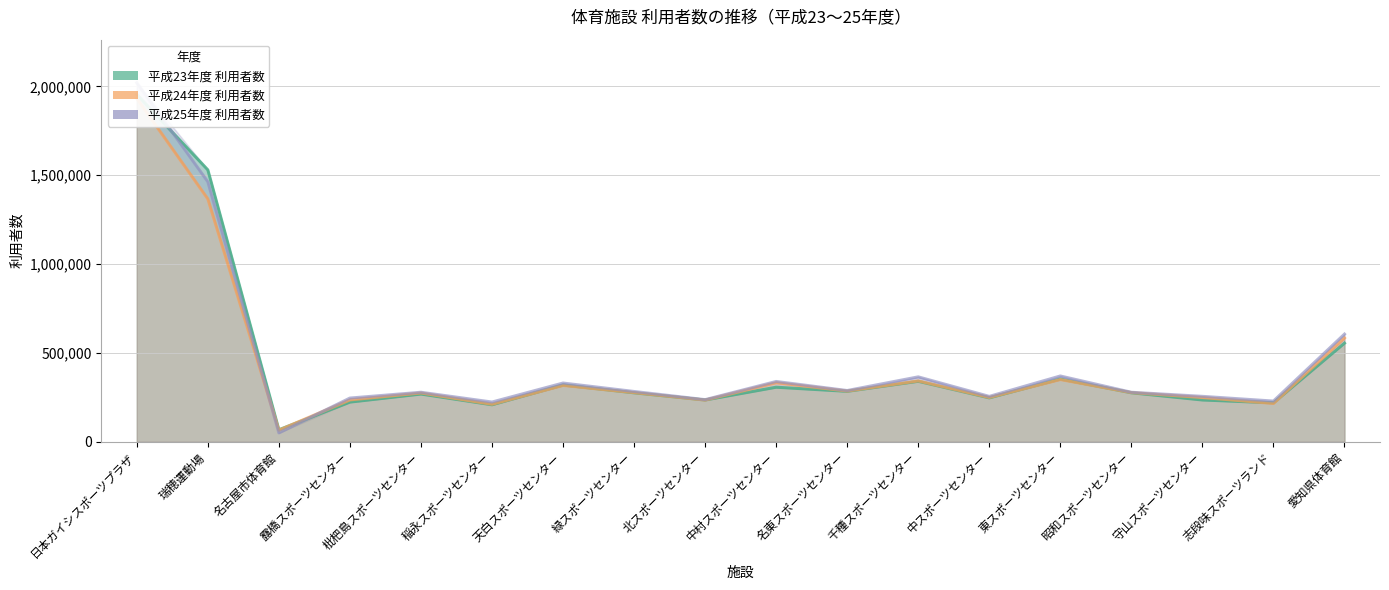

List the series in order of their overall mean, lowest first.

平成24年度 利用者数, 平成23年度 利用者数, 平成25年度 利用者数